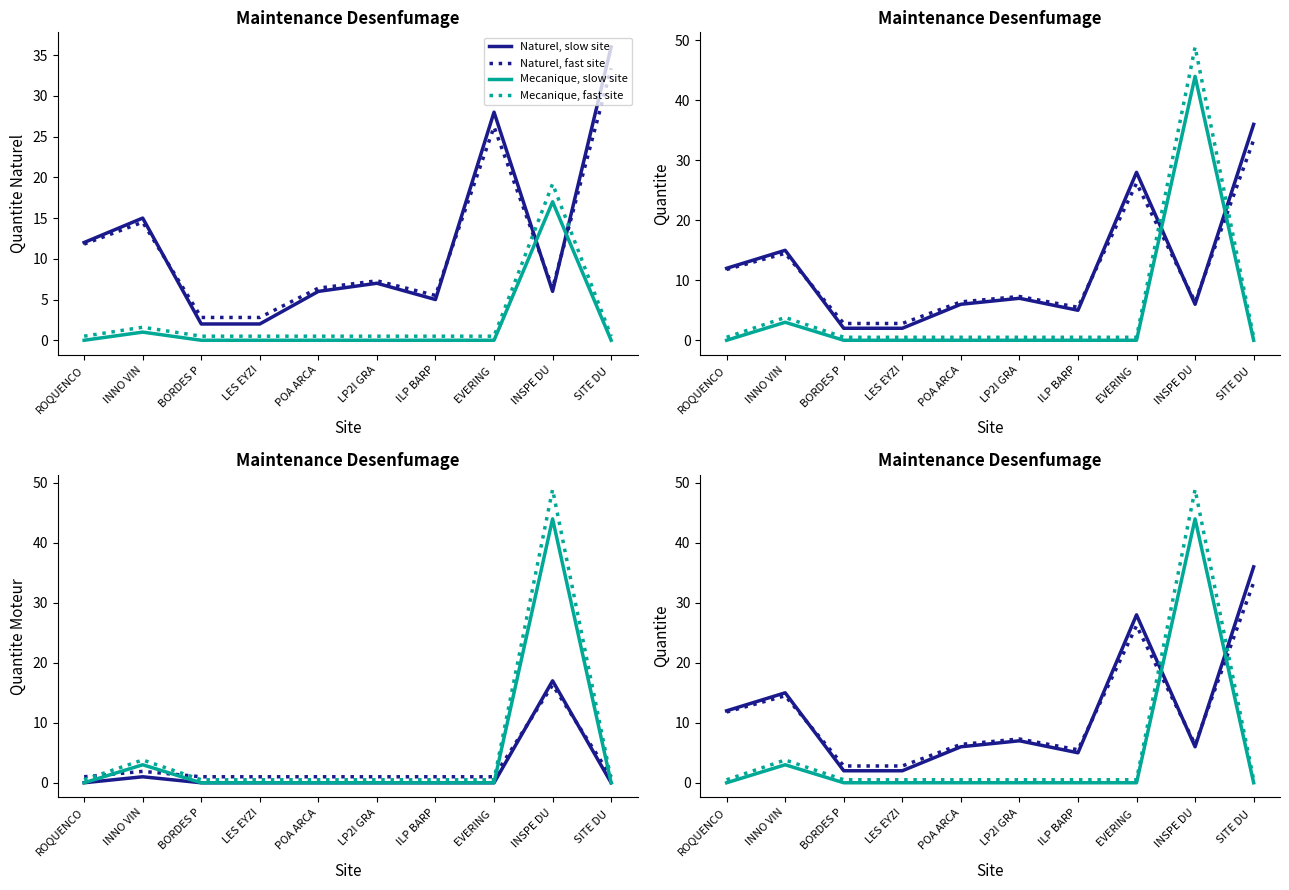

True or false: Mecanique, Site A and Naturel, Site B cross at least once.

True